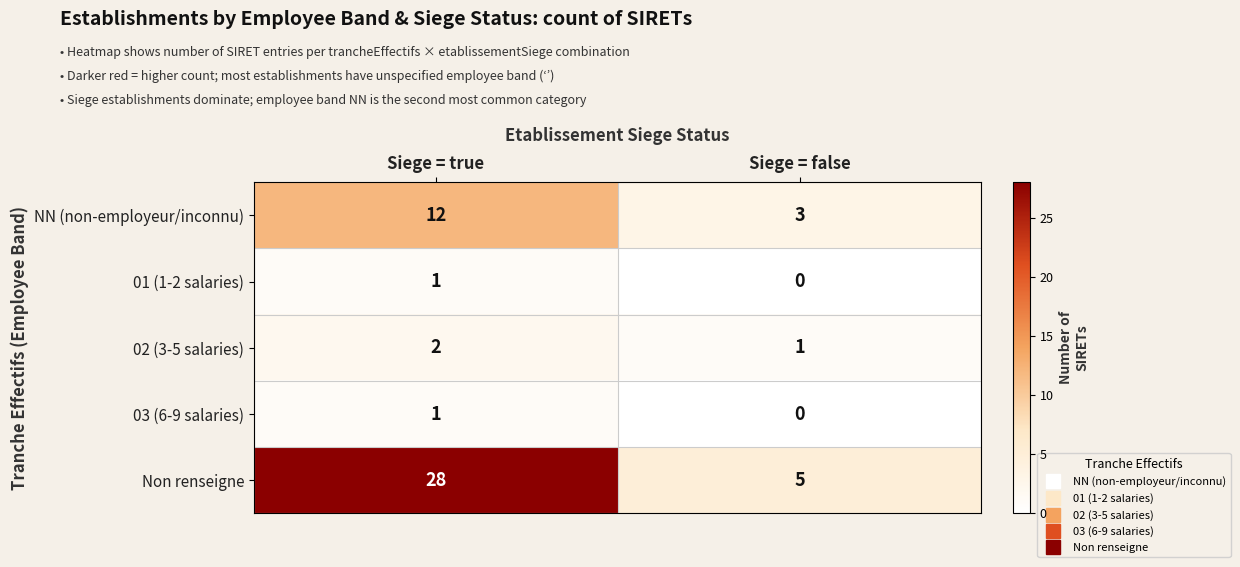

Rank the categories by Non renseigne value from lowest to highest.

Siege = false, Siege = true